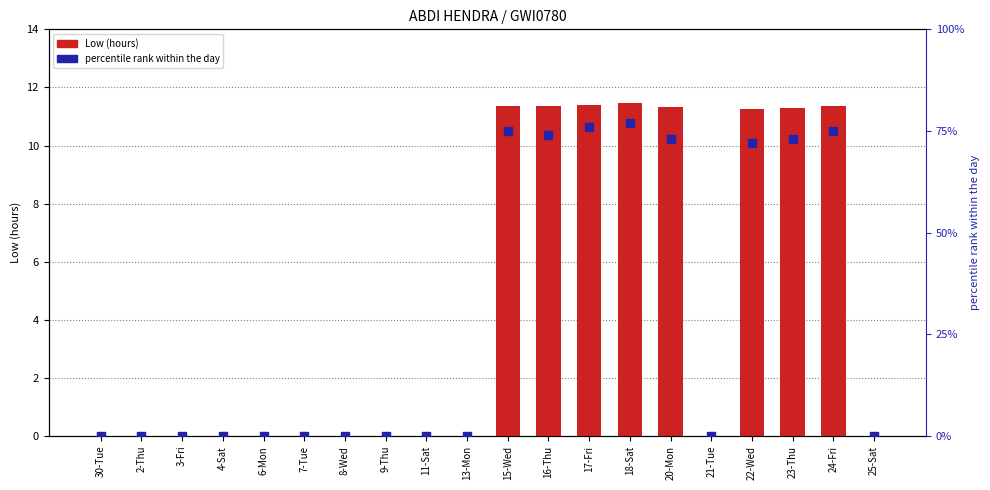

Which series contains the lowest Y value?

Low (hours)